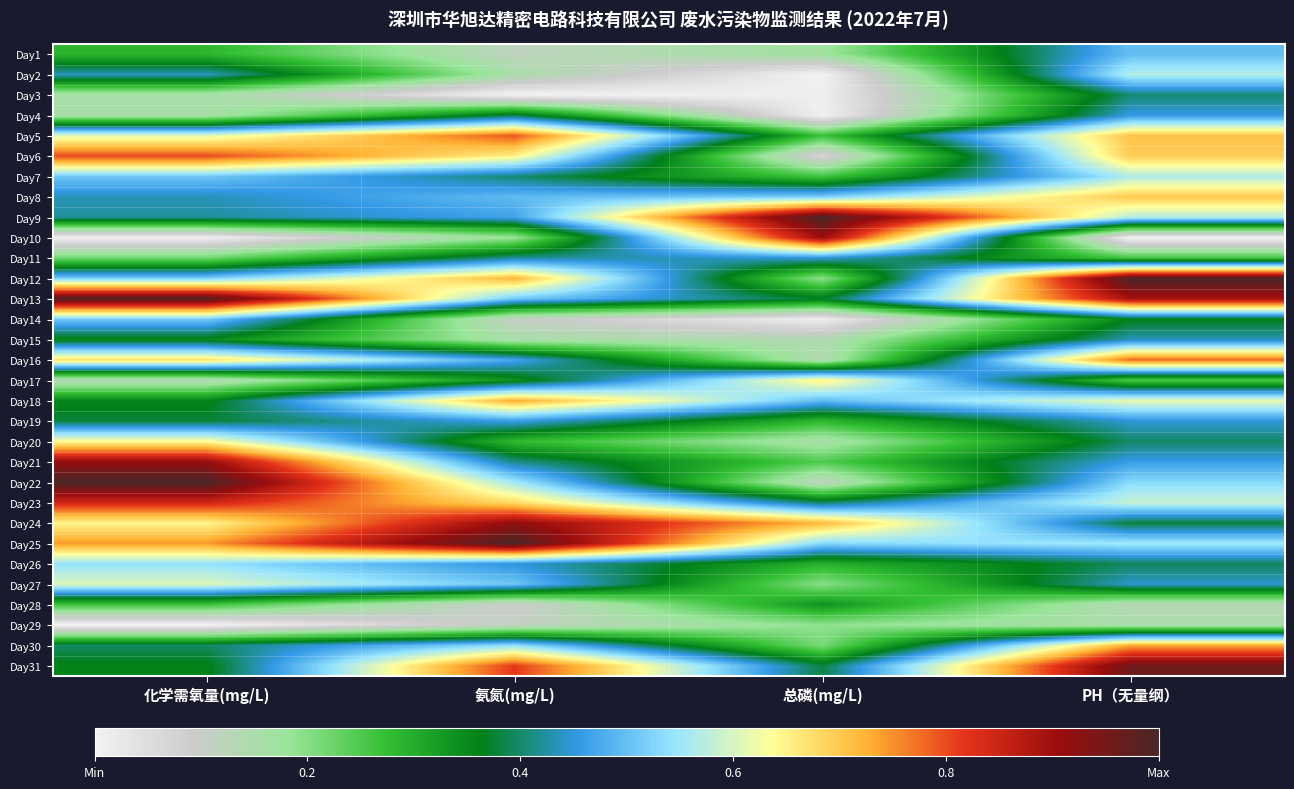

Reading left to right, list all the values displayed in this chart.

Day1: 化学需氧量(mg/L)=0.3	氨氮(mg/L)=0.1	总磷(mg/L)=0.2	PH（无量纲）=0.5
Day2: 化学需氧量(mg/L)=0.4	氨氮(mg/L)=0.2	总磷(mg/L)=0.0	PH（无量纲）=0.6
Day3: 化学需氧量(mg/L)=0.2	氨氮(mg/L)=0.0	总磷(mg/L)=0.0	PH（无量纲）=0.4
Day4: 化学需氧量(mg/L)=0.2	氨氮(mg/L)=0.4	总磷(mg/L)=0.0	PH（无量纲）=0.5
Day5: 化学需氧量(mg/L)=0.6	氨氮(mg/L)=0.8	总磷(mg/L)=0.3	PH（无量纲）=0.7
Day6: 化学需氧量(mg/L)=0.8	氨氮(mg/L)=0.7	总磷(mg/L)=0.1	PH（无量纲）=0.7
Day7: 化学需氧量(mg/L)=0.5	氨氮(mg/L)=0.4	总磷(mg/L)=0.3	PH（无量纲）=0.6
Day8: 化学需氧量(mg/L)=0.4	氨氮(mg/L)=0.5	总磷(mg/L)=0.5	PH（无量纲）=0.7
Day9: 化学需氧量(mg/L)=0.4	氨氮(mg/L)=0.5	总磷(mg/L)=1.0	PH（无量纲）=0.6
Day10: 化学需氧量(mg/L)=0.0	氨氮(mg/L)=0.2	总磷(mg/L)=0.9	PH（无量纲）=0.0
Day11: 化学需氧量(mg/L)=0.2	氨氮(mg/L)=0.4	总磷(mg/L)=0.4	PH（无量纲）=0.3
Day12: 化学需氧量(mg/L)=0.5	氨氮(mg/L)=0.7	总磷(mg/L)=0.2	PH（无量纲）=1.0
Day13: 化学需氧量(mg/L)=1.0	氨氮(mg/L)=0.5	总磷(mg/L)=0.4	PH（无量纲）=0.9
Day14: 化学需氧量(mg/L)=0.5	氨氮(mg/L)=0.1	总磷(mg/L)=0.0	PH（无量纲）=0.4
Day15: 化学需氧量(mg/L)=0.4	氨氮(mg/L)=0.2	总磷(mg/L)=0.1	PH（无量纲）=0.4
Day16: 化学需氧量(mg/L)=0.7	氨氮(mg/L)=0.5	总磷(mg/L)=0.1	PH（无量纲）=0.8
Day17: 化学需氧量(mg/L)=0.1	氨氮(mg/L)=0.3	总磷(mg/L)=0.7	PH（无量纲）=0.3
Day18: 化学需氧量(mg/L)=0.4	氨氮(mg/L)=0.7	总磷(mg/L)=0.5	PH（无量纲）=0.6
Day19: 化学需氧量(mg/L)=0.4	氨氮(mg/L)=0.5	总磷(mg/L)=0.3	PH（无量纲）=0.4
Day20: 化学需氧量(mg/L)=0.6	氨氮(mg/L)=0.3	总磷(mg/L)=0.2	PH（无量纲）=0.4
Day21: 化学需氧量(mg/L)=0.9	氨氮(mg/L)=0.4	总磷(mg/L)=0.2	PH（无量纲）=0.5
Day22: 化学需氧量(mg/L)=1.0	氨氮(mg/L)=0.6	总磷(mg/L)=0.1	PH（无量纲）=0.5
Day23: 化学需氧量(mg/L)=0.8	氨氮(mg/L)=0.7	总磷(mg/L)=0.4	PH（无量纲）=0.6
Day24: 化学需氧量(mg/L)=0.6	氨氮(mg/L)=0.9	总磷(mg/L)=0.7	PH（无量纲）=0.4
Day25: 化学需氧量(mg/L)=0.7	氨氮(mg/L)=1.0	总磷(mg/L)=0.5	PH（无量纲）=0.6
Day26: 化学需氧量(mg/L)=0.5	氨氮(mg/L)=0.4	总磷(mg/L)=0.3	PH（无量纲）=0.4
Day27: 化学需氧量(mg/L)=0.6	氨氮(mg/L)=0.5	总磷(mg/L)=0.2	PH（无量纲）=0.4
Day28: 化学需氧量(mg/L)=0.3	氨氮(mg/L)=0.1	总磷(mg/L)=0.3	PH（无量纲）=0.1
Day29: 化学需氧量(mg/L)=0.0	氨氮(mg/L)=0.1	总磷(mg/L)=0.2	PH（无量纲）=0.1
Day30: 化学需氧量(mg/L)=0.4	氨氮(mg/L)=0.5	总磷(mg/L)=0.2	PH（无量纲）=0.7
Day31: 化学需氧量(mg/L)=0.4	氨氮(mg/L)=0.8	总磷(mg/L)=0.4	PH（无量纲）=1.0